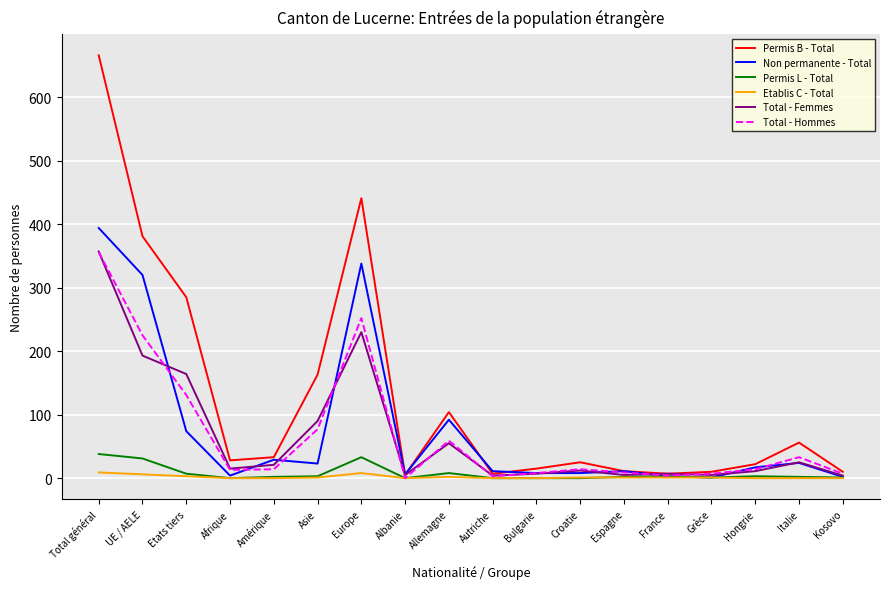

What is the highest value of the Total - Hommes series?

356